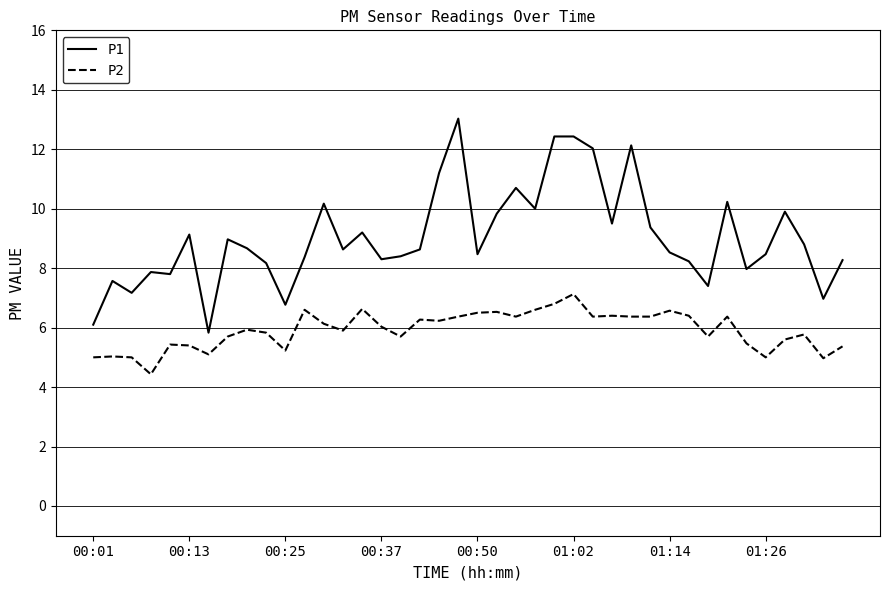

Rank the series by their average value, from highest to lowest.

P1, P2